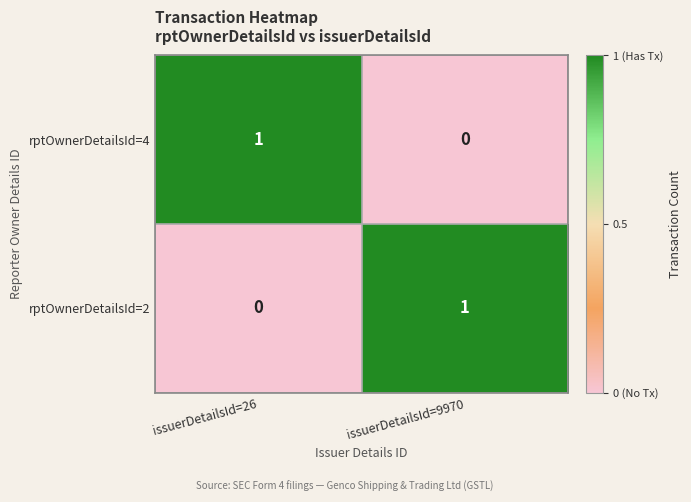

Which category has the highest value in the rptOwnerDetailsId=2 series?

issuerDetailsId=9970